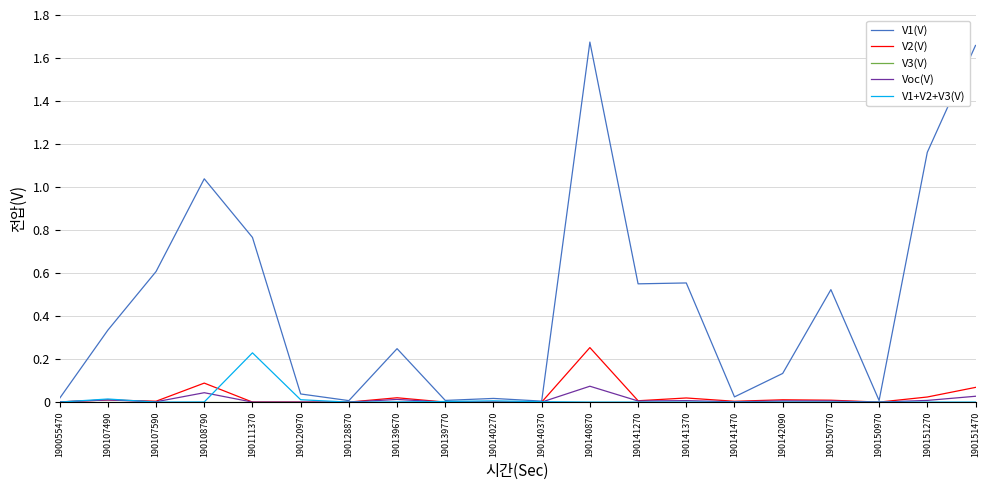

Is this an area chart (filled region under the line)?

No